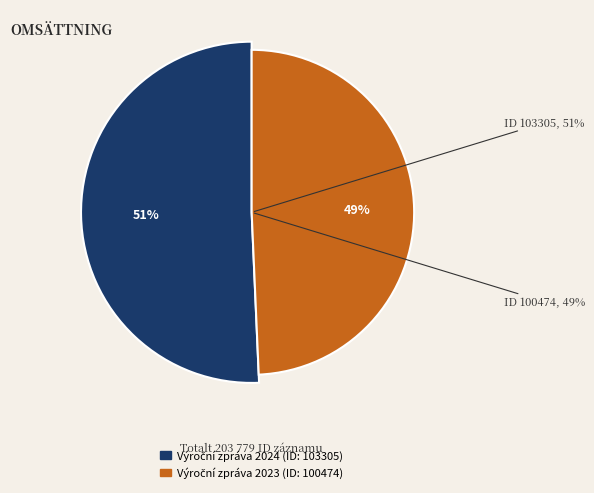

To the nearest percent, what is the combined percentage of 103305 and 100474?

100%